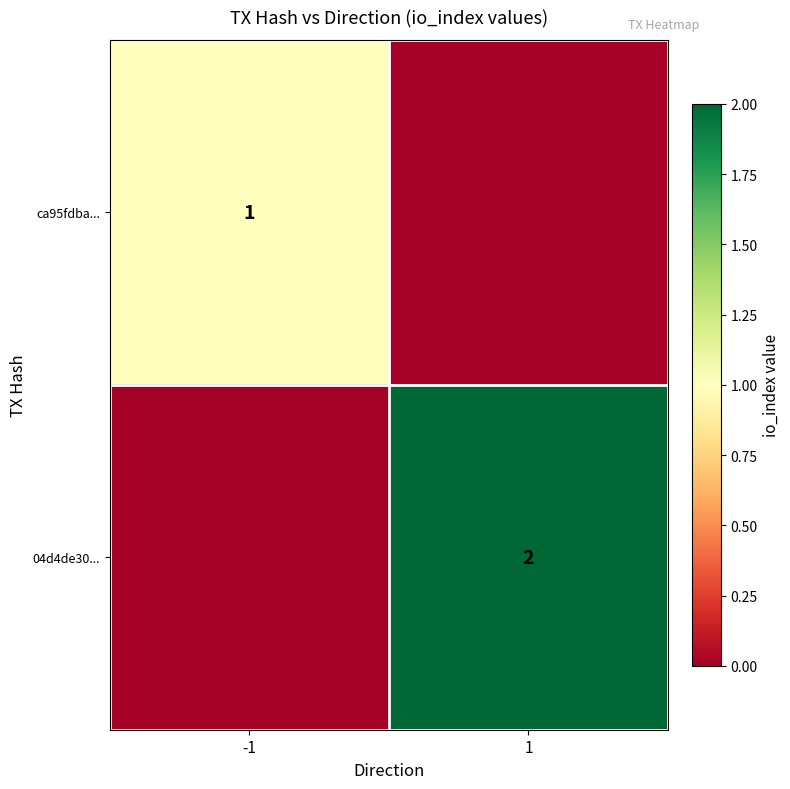

The value of 04d4de30... at 1 is 1. True or false?

False